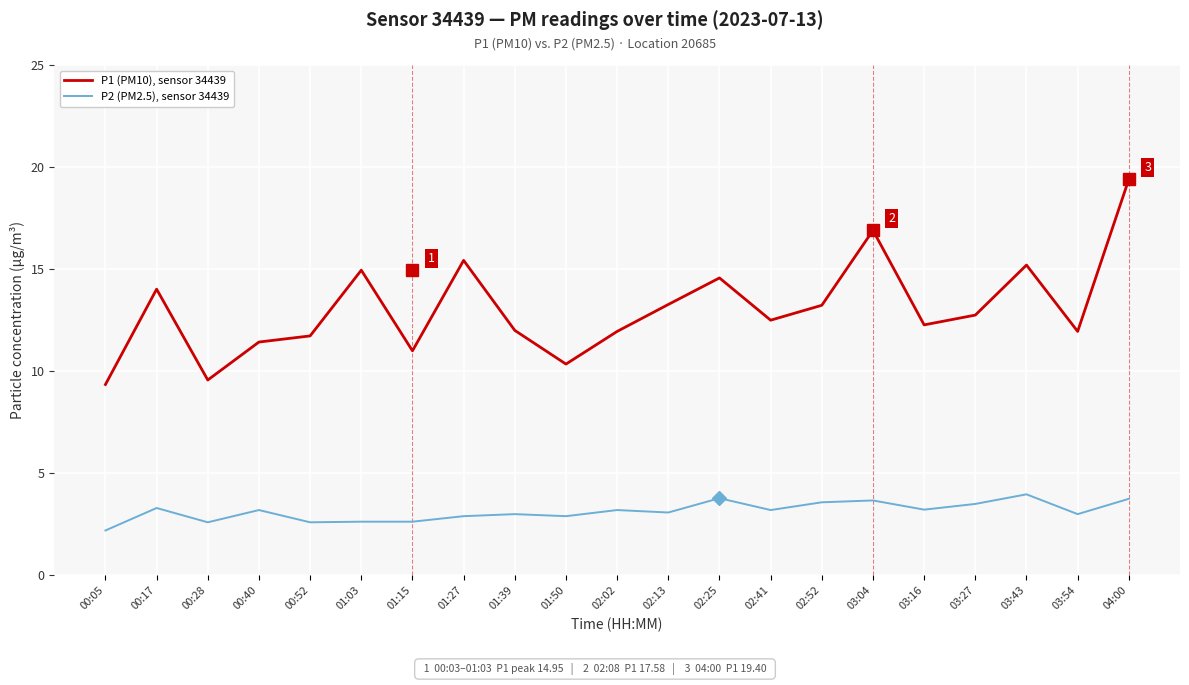

How many series are shown in this chart?

2